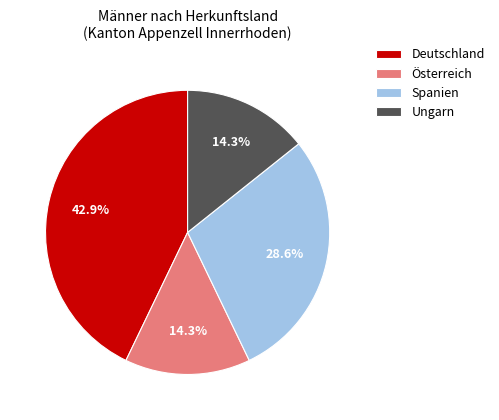

Combined, do Spanien and Österreich account for over 50%?

No